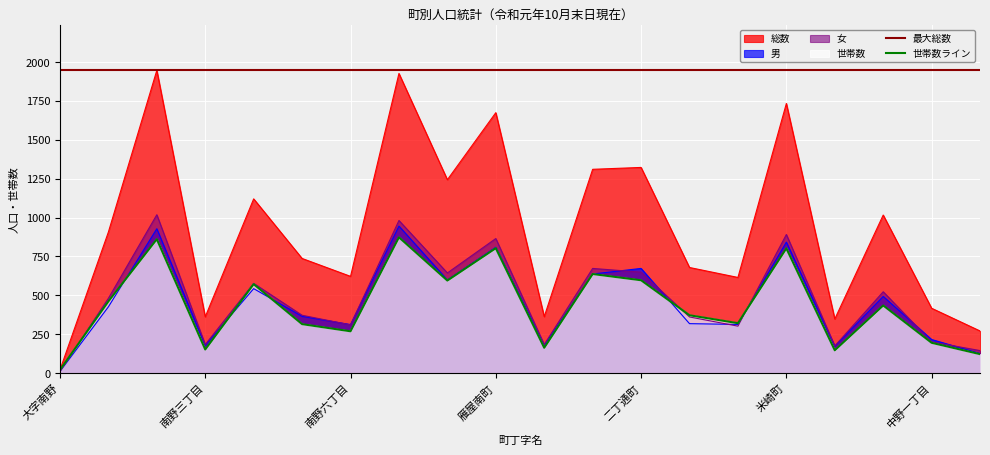

Where is 女 nearest to the value 514?

大字中野